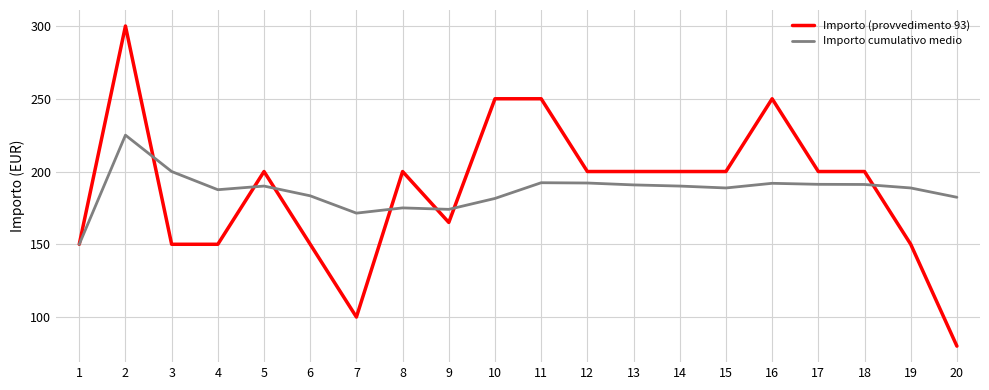

What is the approximate value of Importo (provvedimento 93) at 8?

200.0